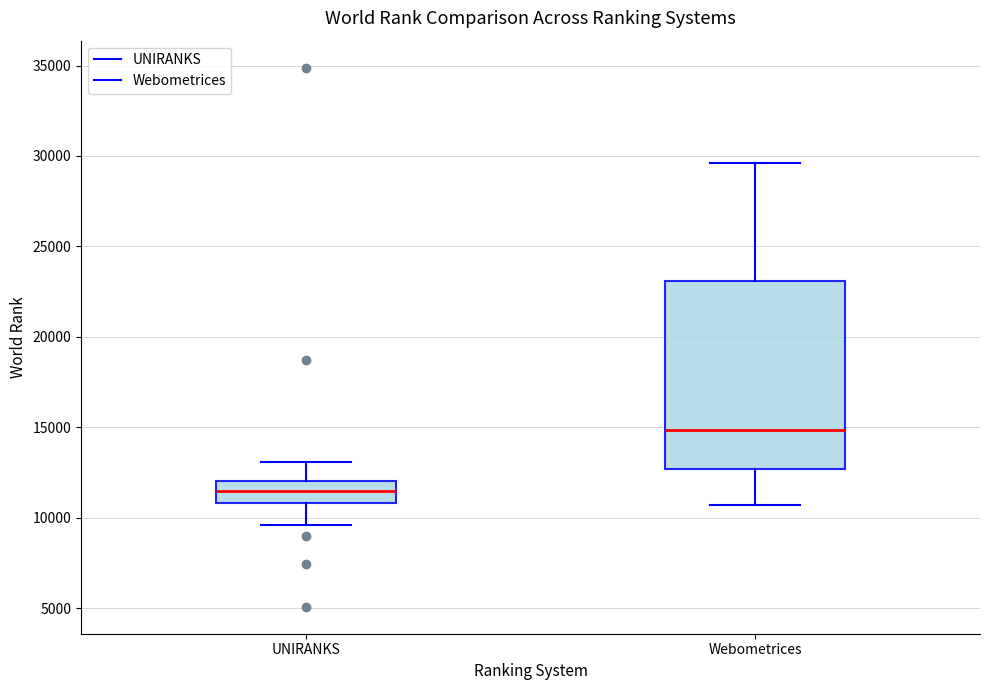

Reading left to right, read every box against the y-axis: the position of its median line, the range the box covers, and the ends of its whiskers. The values are not printed on the chart, so give them approximately, as read against the axis.

UNIRANKS: median 11500, box 11000 to 12000, whiskers 9500 to 13000
Webometrices: median 15000, box 12500 to 23000, whiskers 10500 to 29500